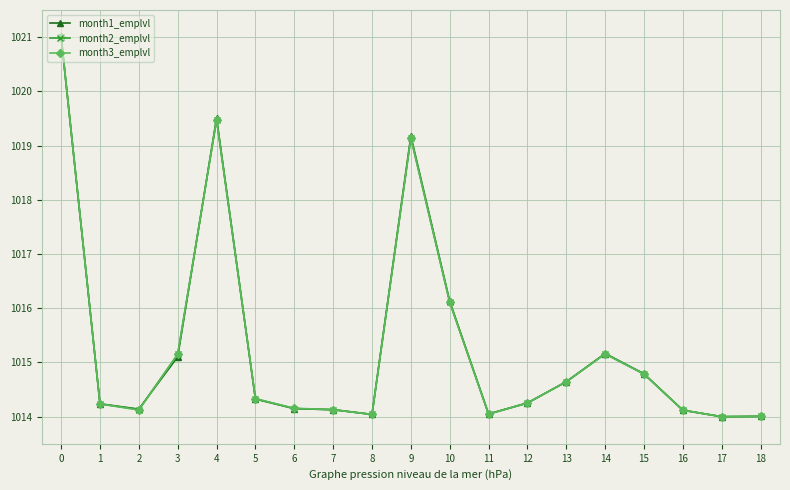

What is the sum of all month1_emplvl values?

19291.0